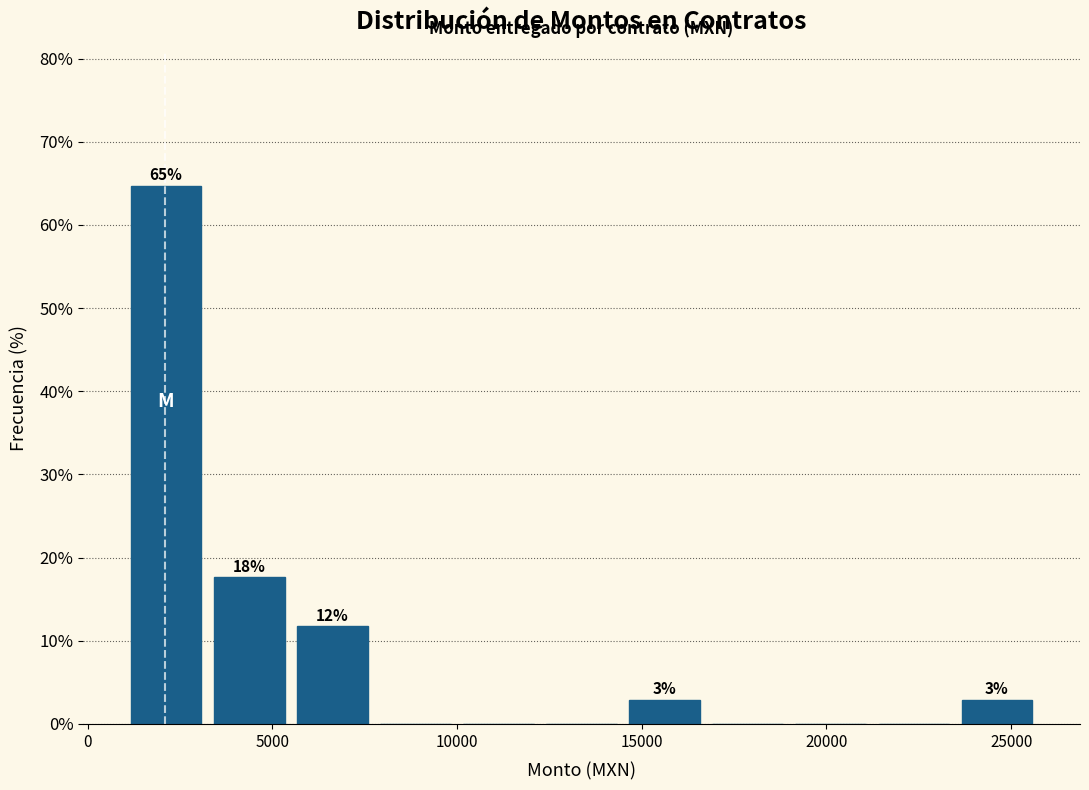

Over which range of the x-axis is the bar tallest?

1000 to 3000